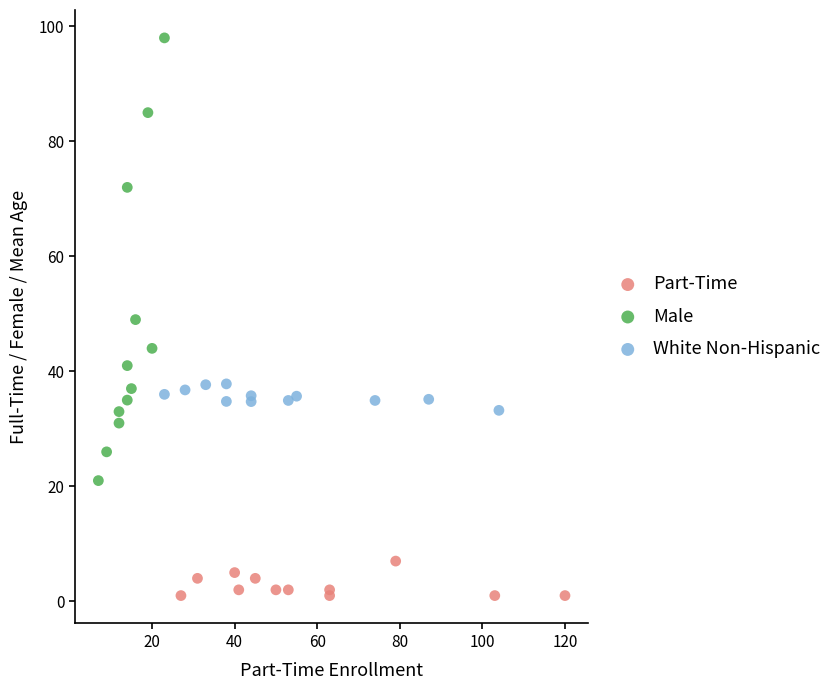

Which series reaches the maximum Y coordinate?

Male